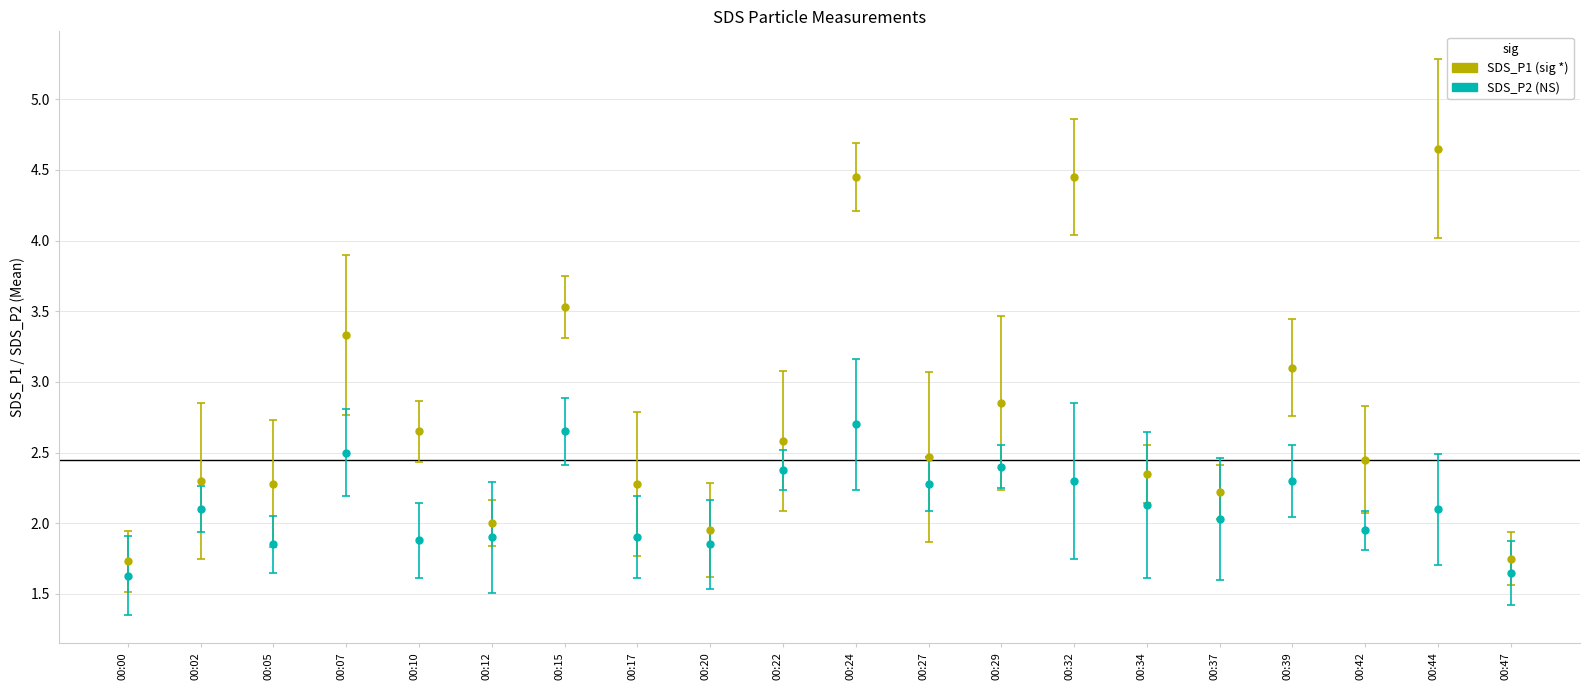

At which category is the sum across all series the highest?

00:24